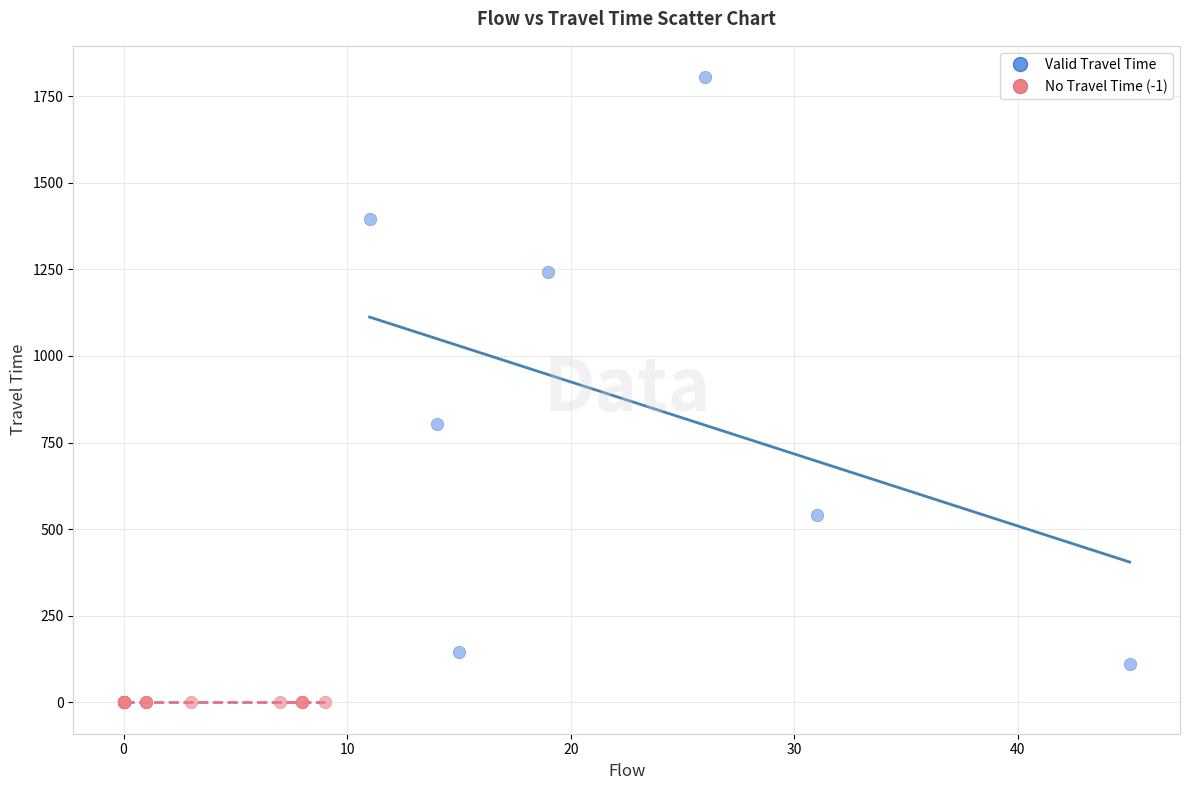

Which series contains the lowest Y value?

No Travel Time (-1)